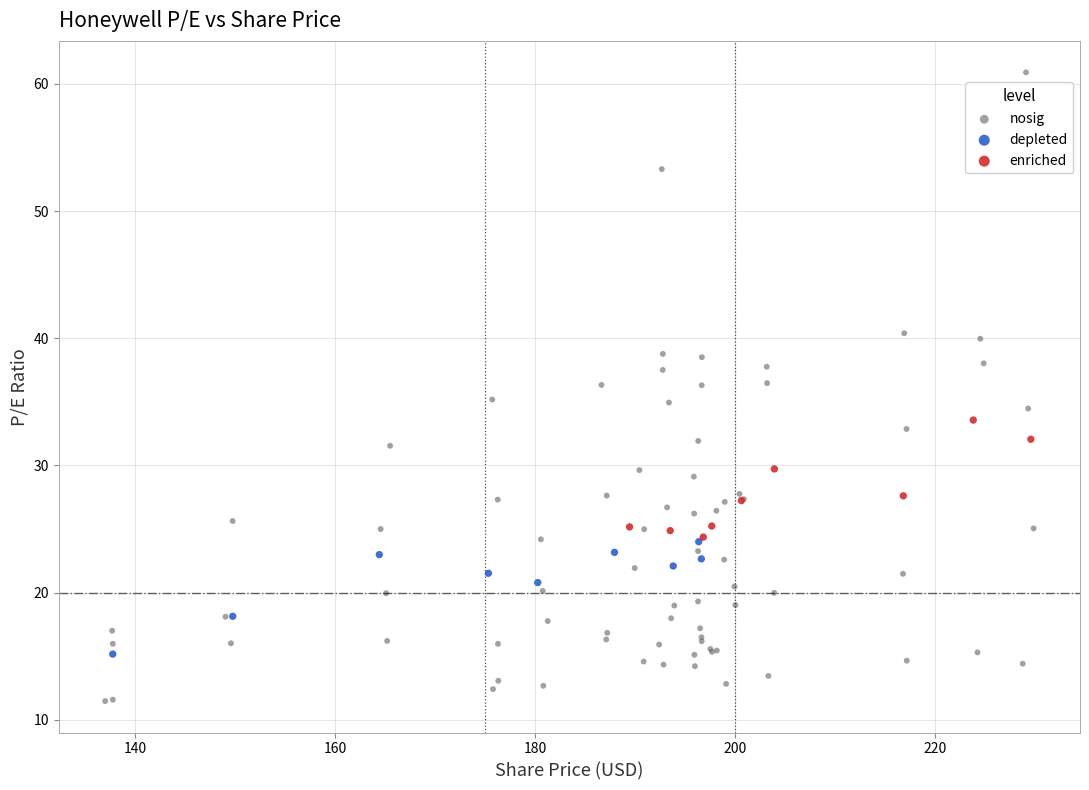

Which series reaches the minimum Y coordinate?

nosig